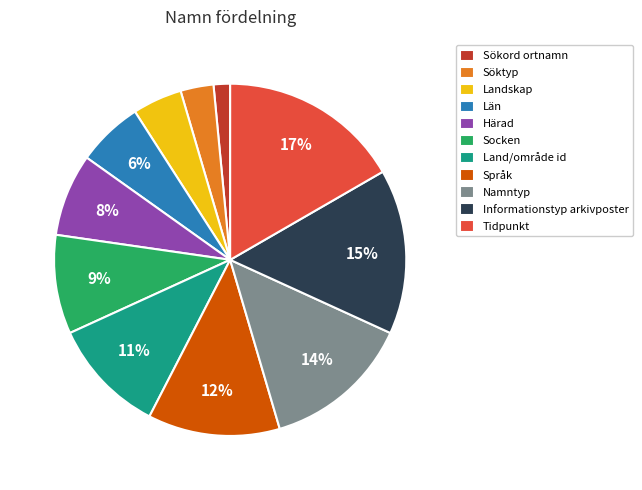

To the nearest percent, what is the average slice percentage?

9%